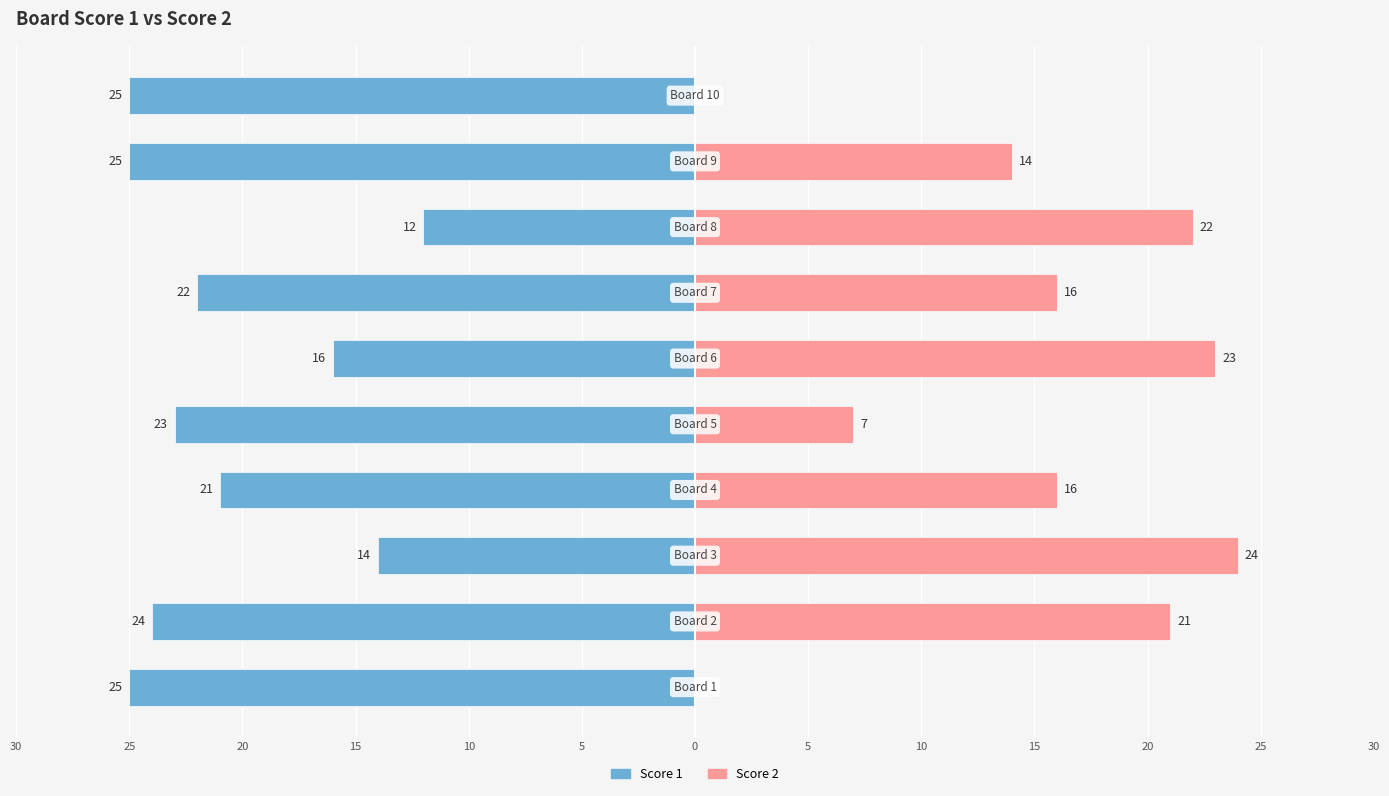

Is the value of Score 1 at 15 greater than the value of Score 2 at 0?

No